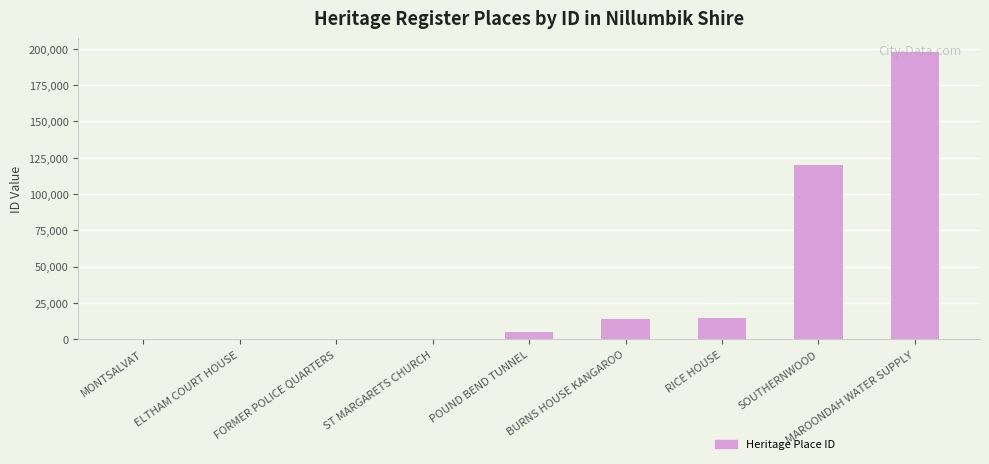

At which label is the value closest to 98990?

SOUTHERNWOOD